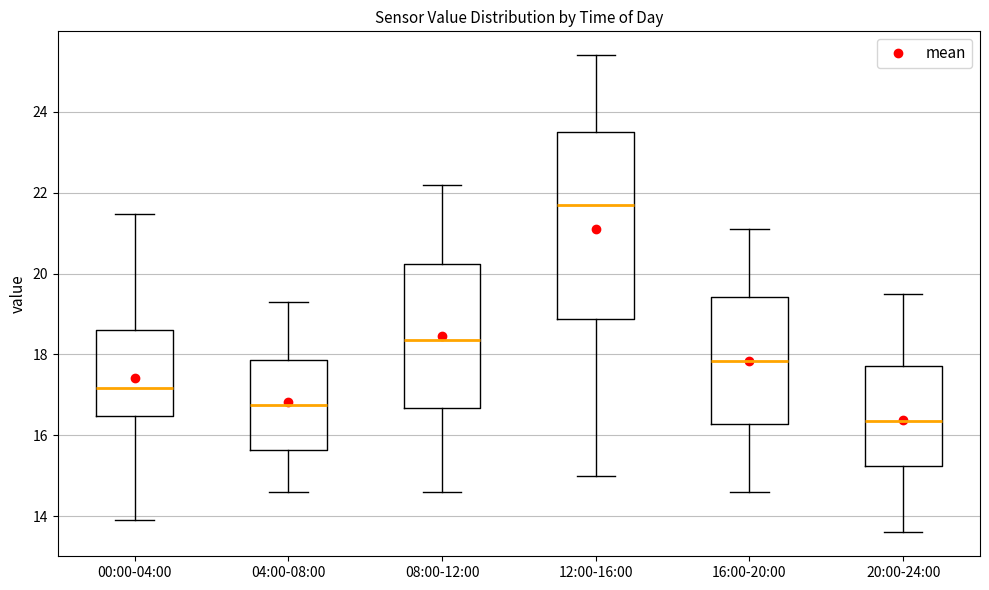

Which box's median line is the highest?

12:00-16:00